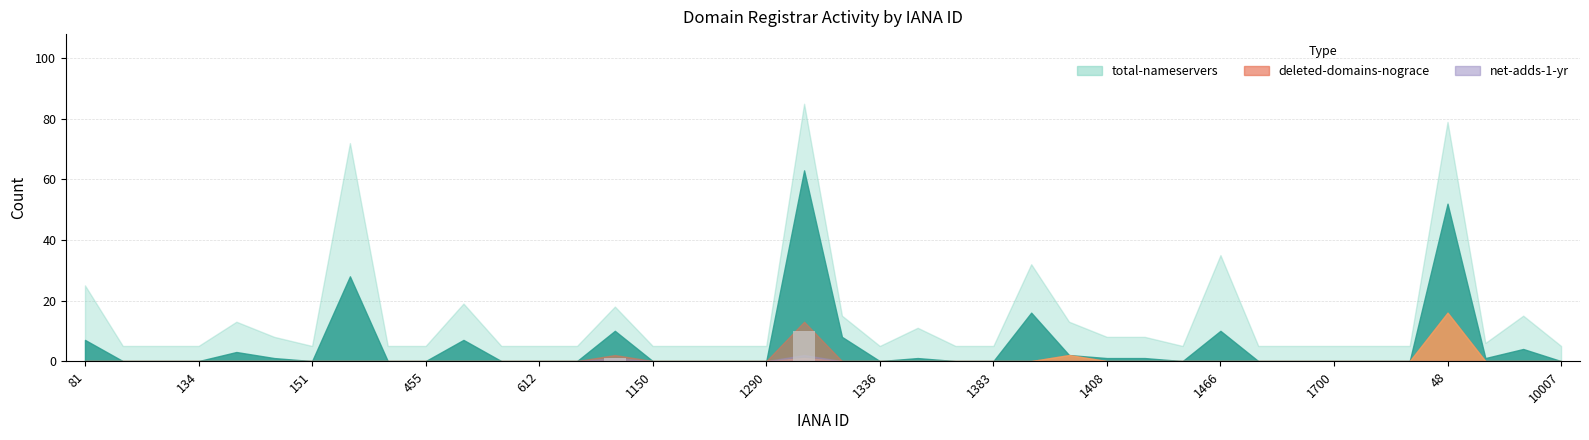

What is the maximum value shown in the chart?

10